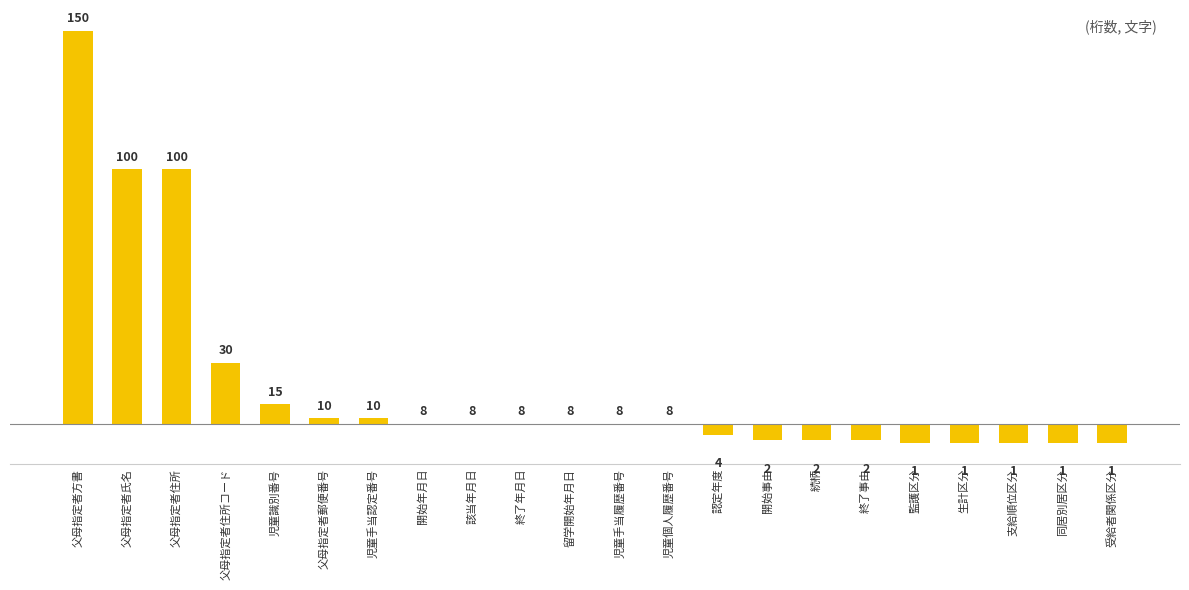

Are the bars horizontal?

No